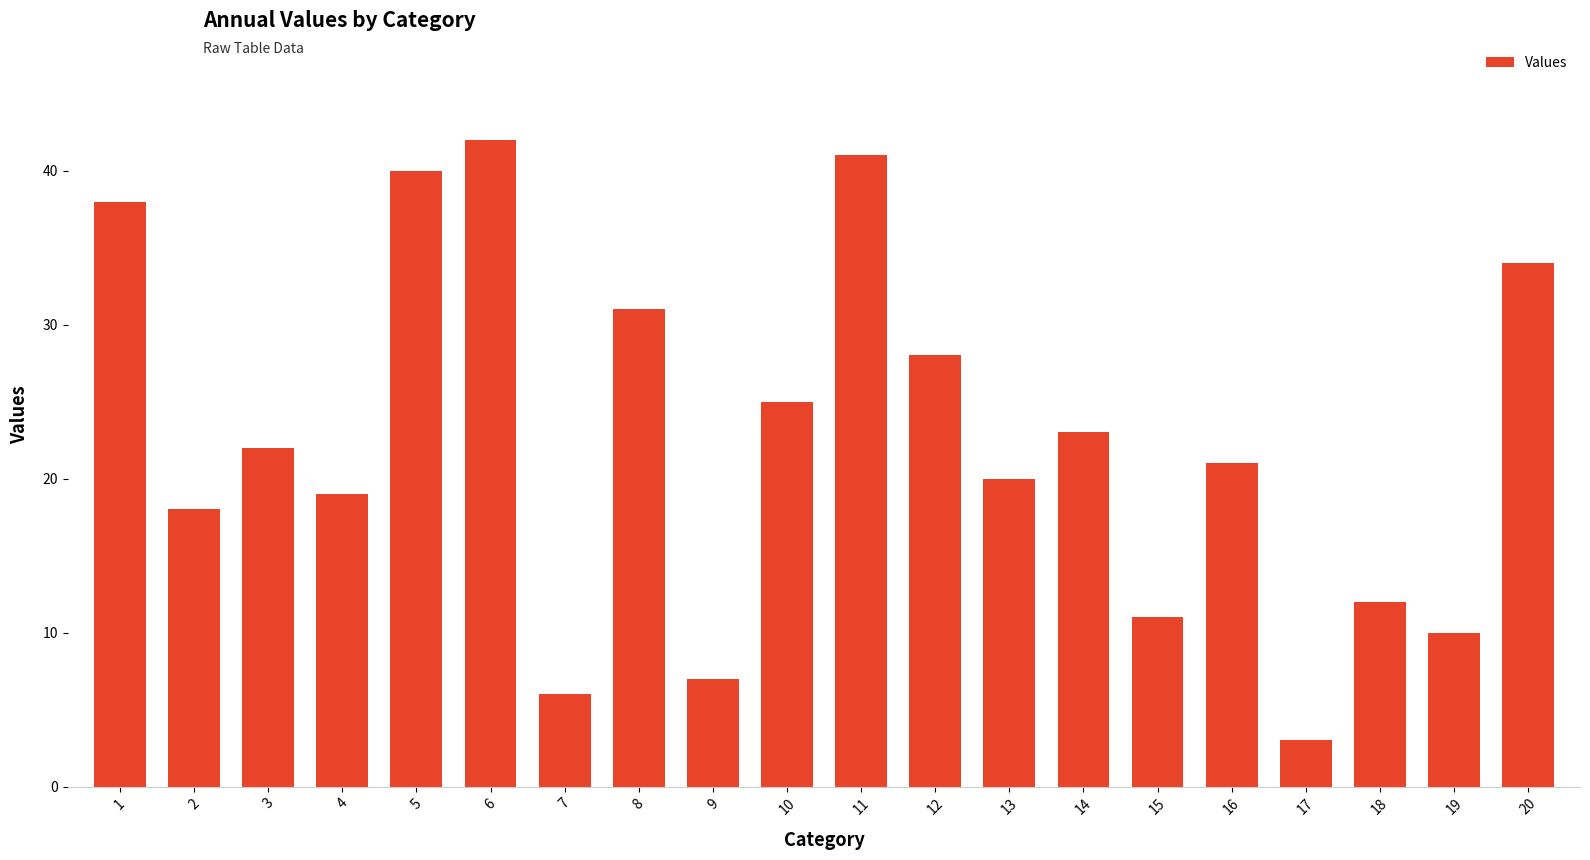

Are the bars horizontal?

No